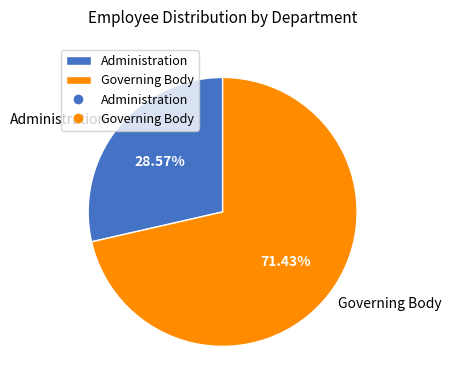

What is the ratio of the value at Administration to the value at Governing Body?

0.4